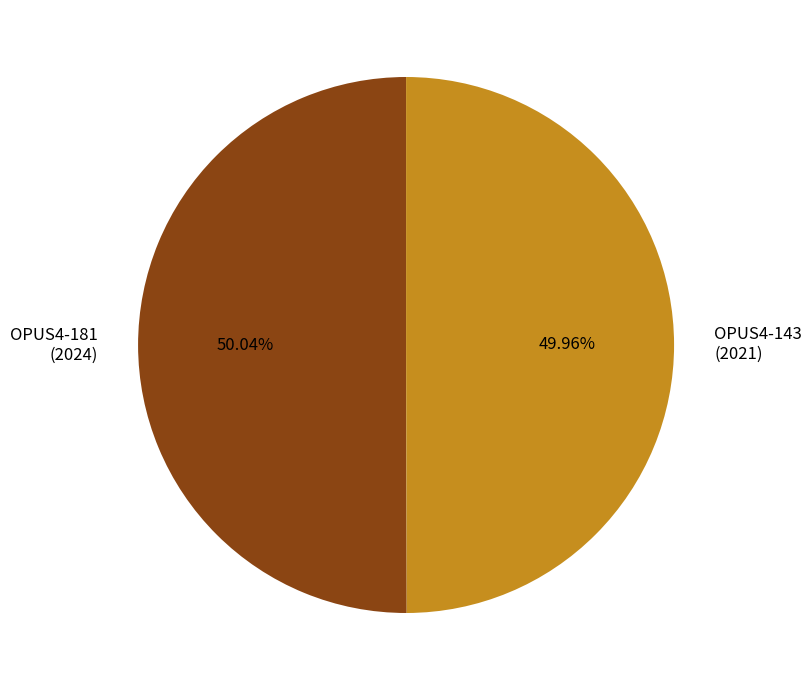

Is the sum of OPUS4-143 (2021) and OPUS4-181 (2024) greater than half?

Yes